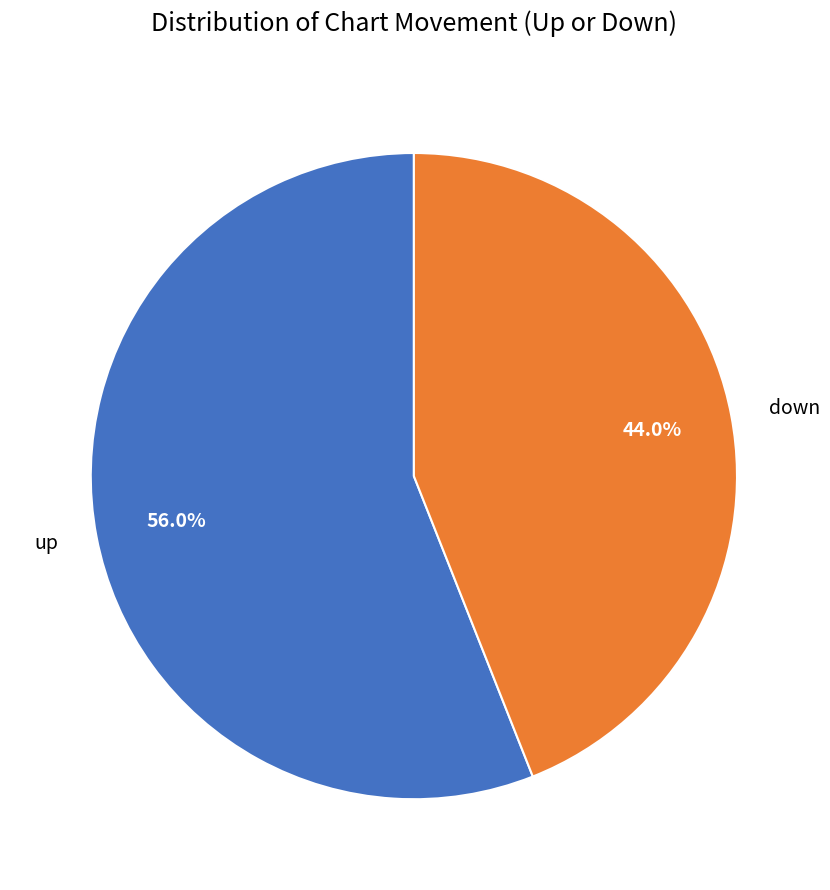

Is it true that up is 56% of the pie?

True